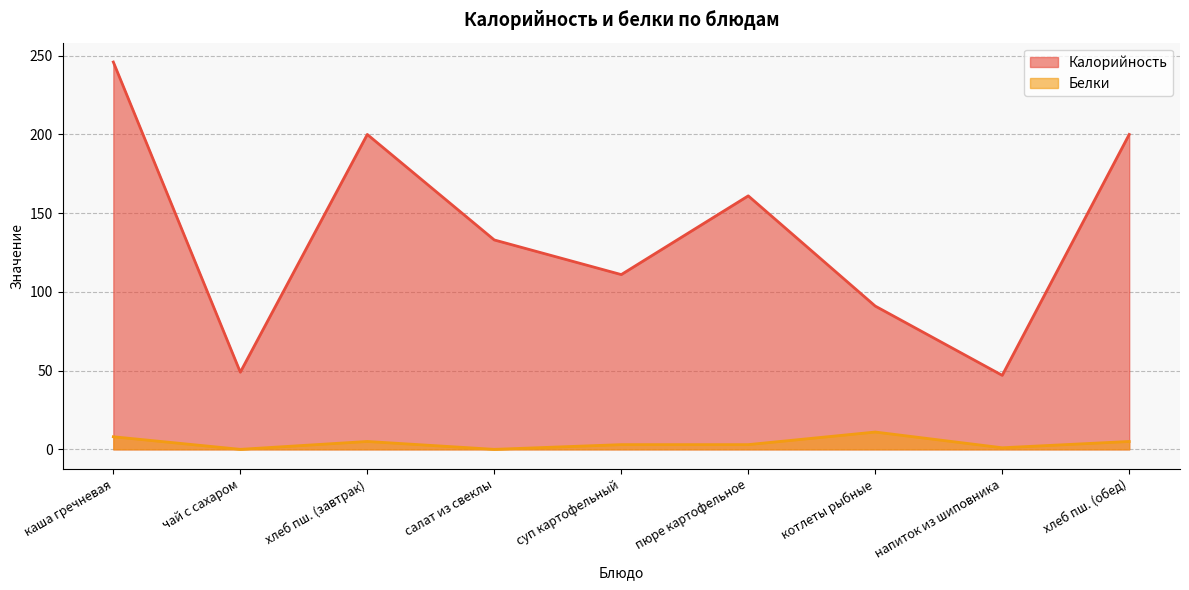

What is the label of the 2nd point from the left?

чай с сахаром